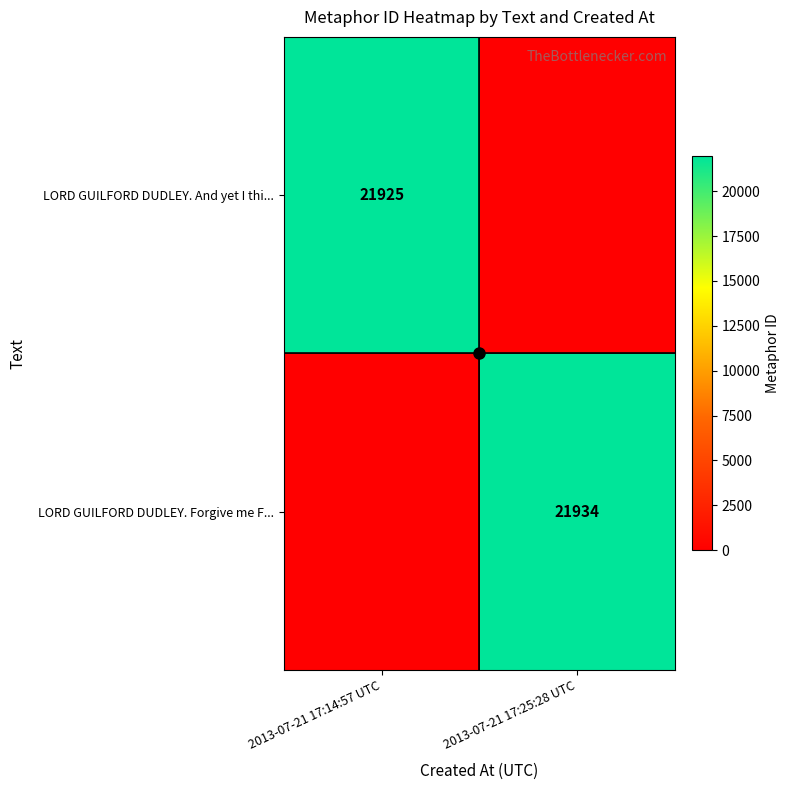

Is it true that LORD GUILFORD DUDLEY. And yet I thi... equals 21925 at 2013-07-21 17:14:57 UTC?

True